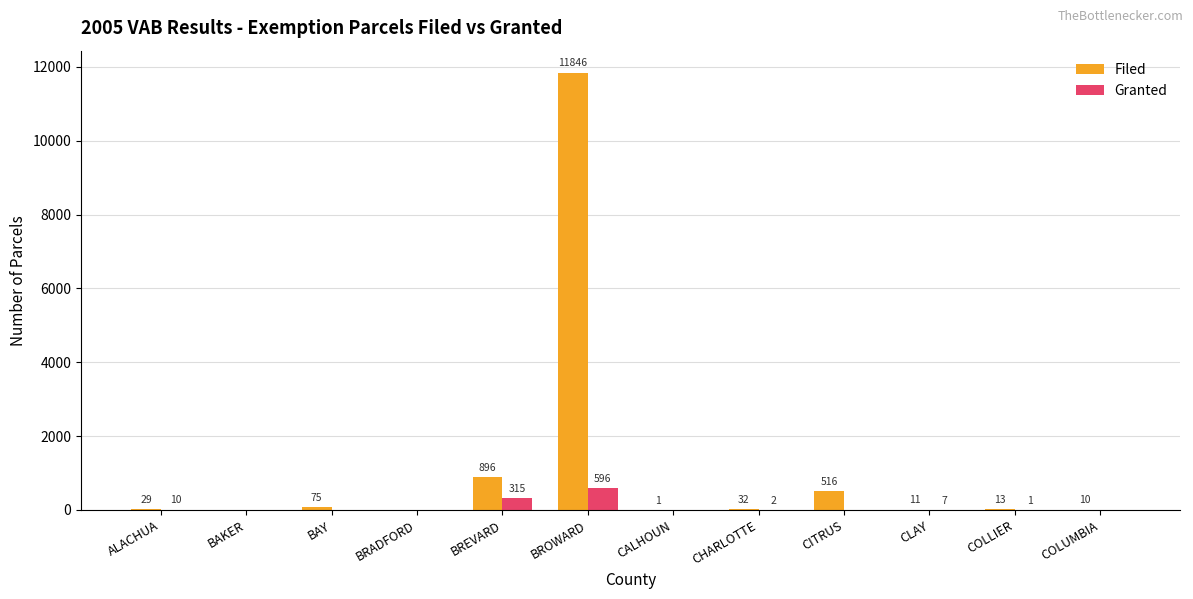

The value of Granted at COLLIER is 1. True or false?

True